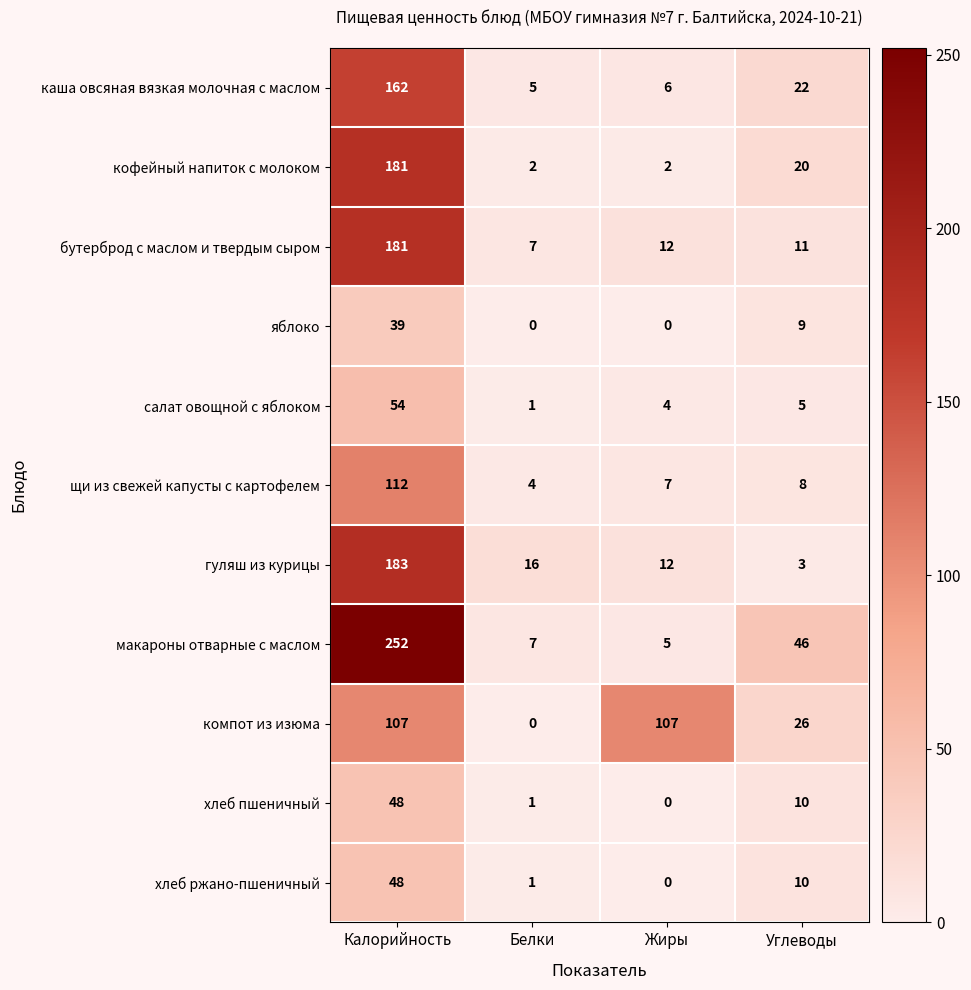

What is the greatest value displayed?

252